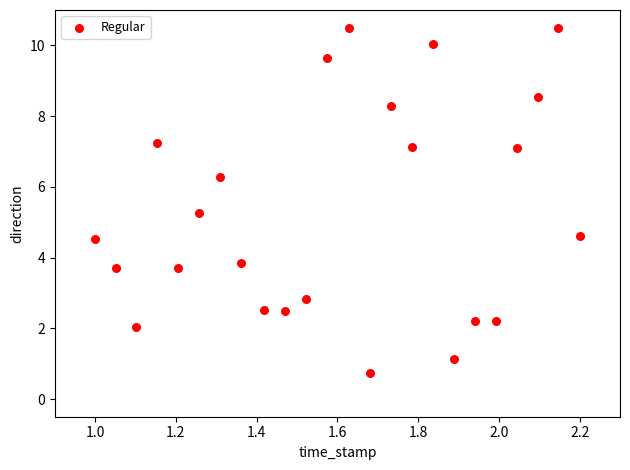

What is the range of Y values (max minus min)?

9.8